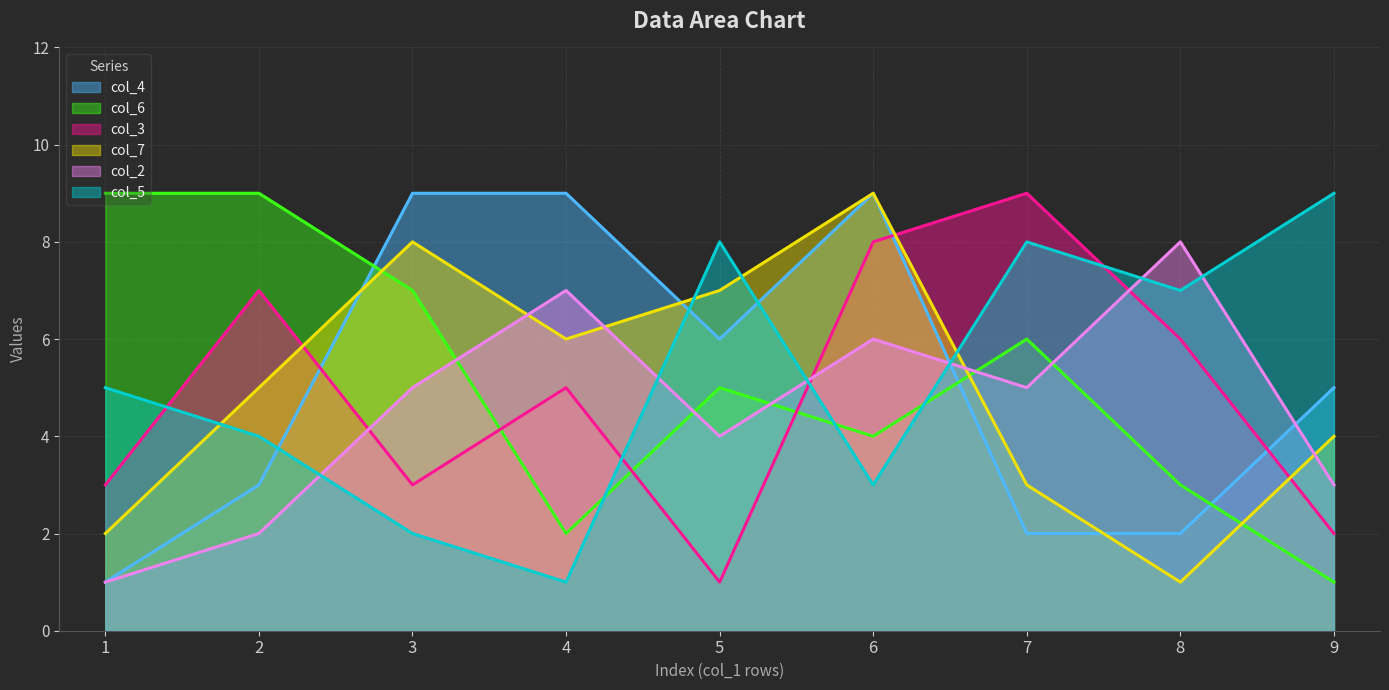

List the series in order of their peak value, lowest first.

col_2, col_4, col_6, col_3, col_7, col_5